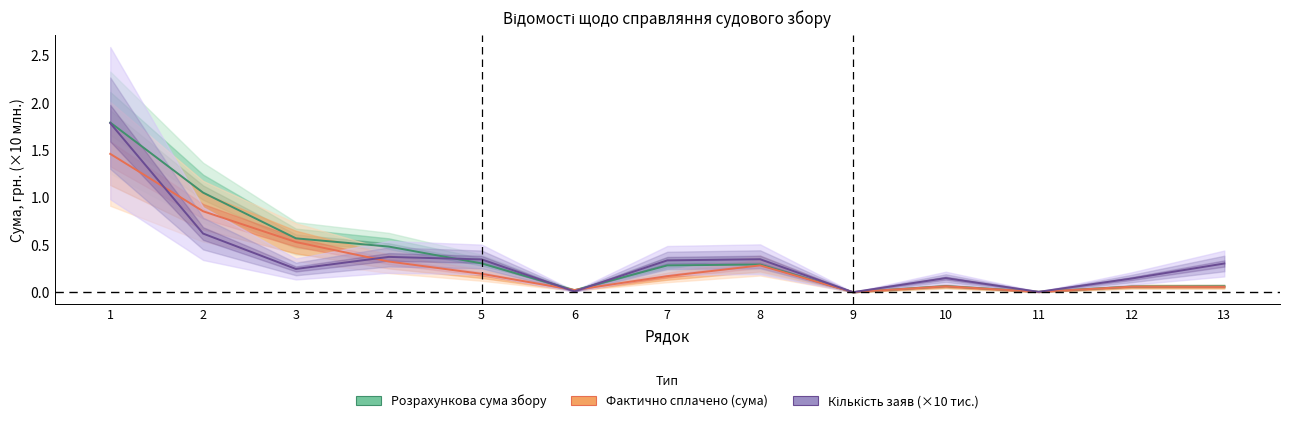

Which series has the largest total across all categories?

Розрахункова сума судового збору